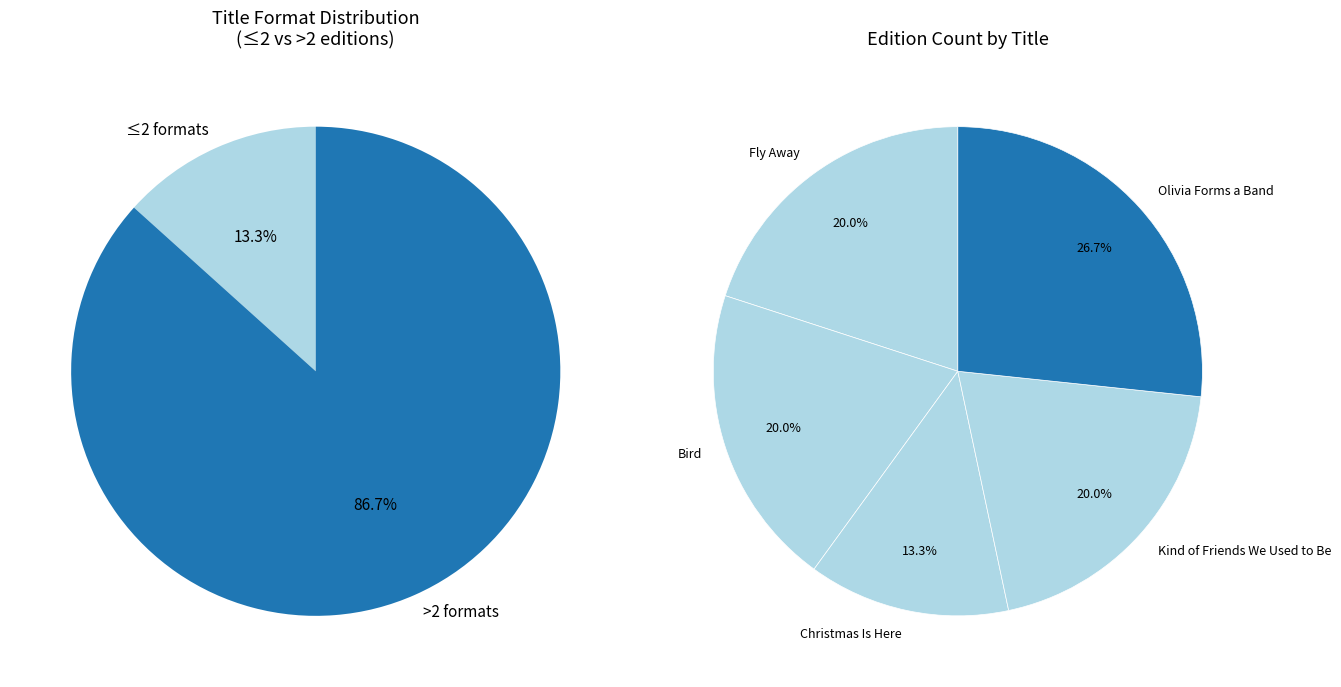

Count the number of slices in the pie.

5